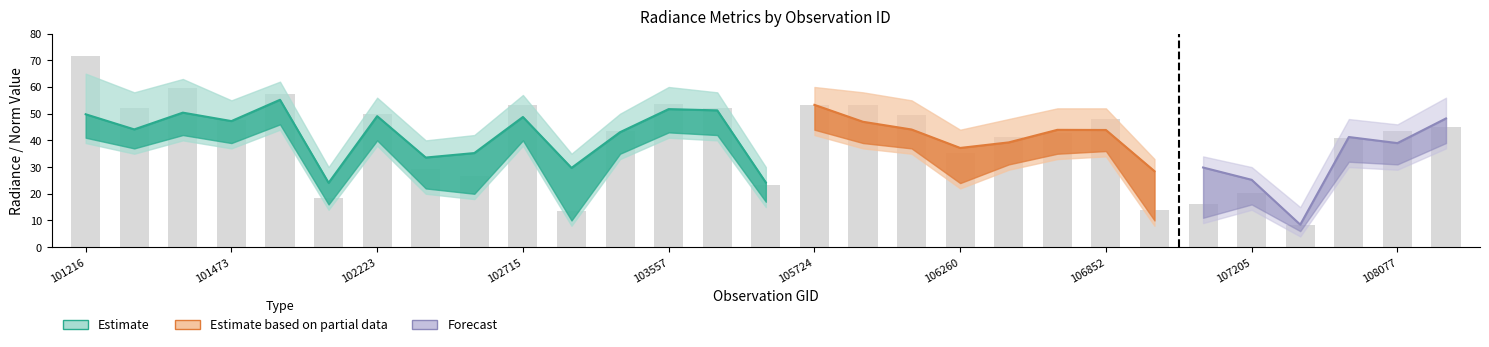

What is the sum of the rade9_aggzone_norm values at 105724 and 103440?

96.4